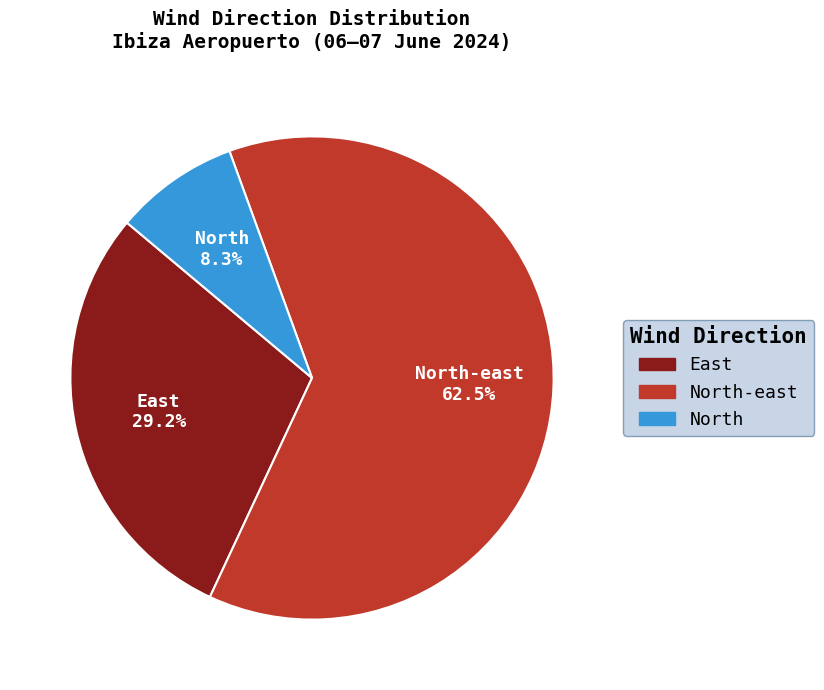

To the nearest percent, what is the average slice percentage?

33%